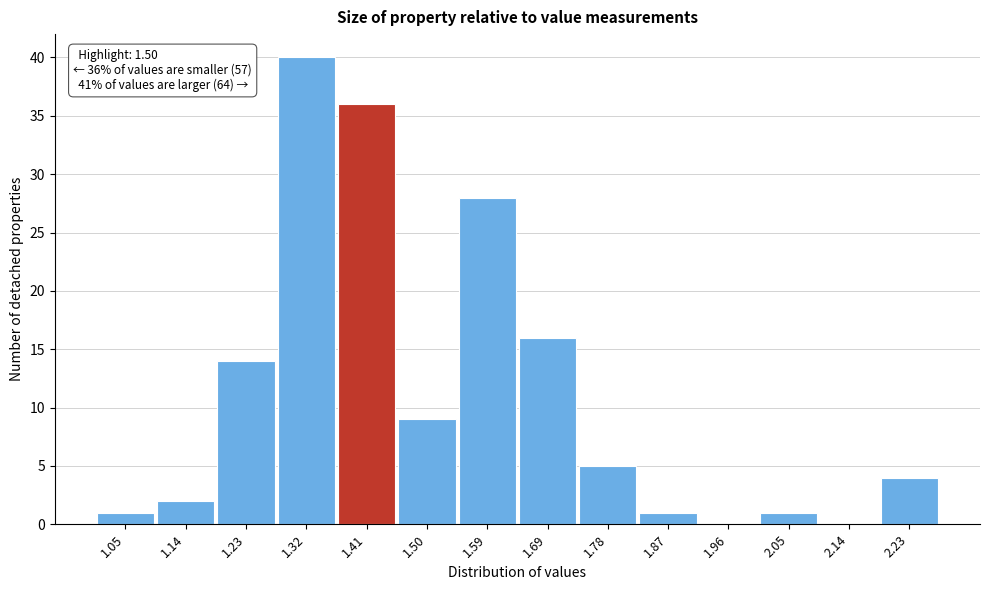

Reading right to left, transcribe all the data shown in this chart.

2.23=4	2.14=0	2.05=1	1.96=0	1.87=1	1.78=5	1.69=16	1.59=28	1.50=9	1.41=36	1.32=40	1.23=14	1.14=2	1.05=1